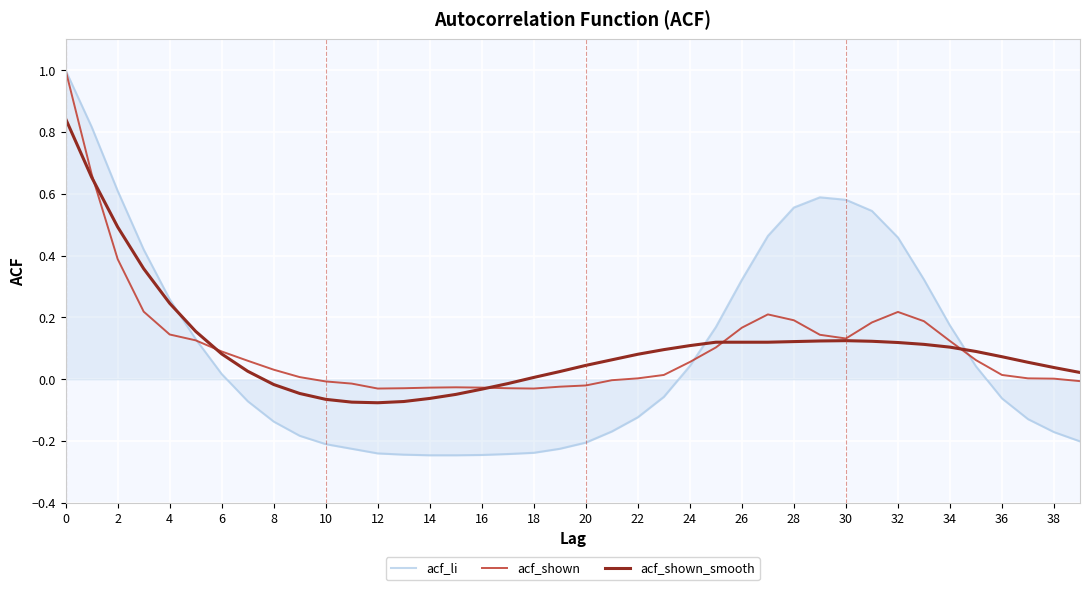

Which series has the largest range (max minus min)?

acf_li